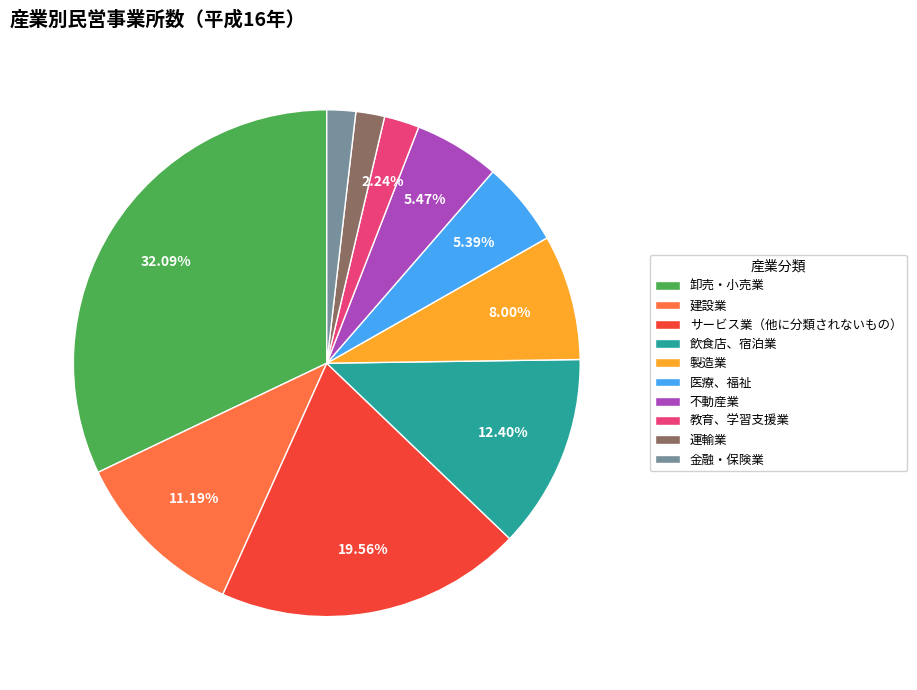

Which category has the biggest portion of the pie?

卸売・小売業